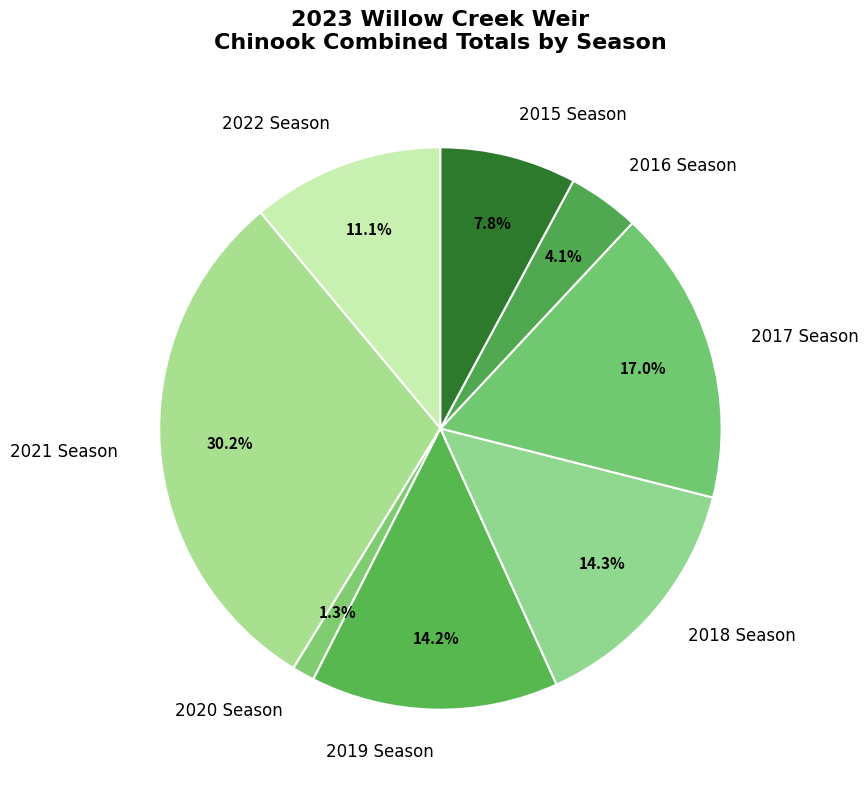

What portion of the pie excludes 2017 Season?

83.0%